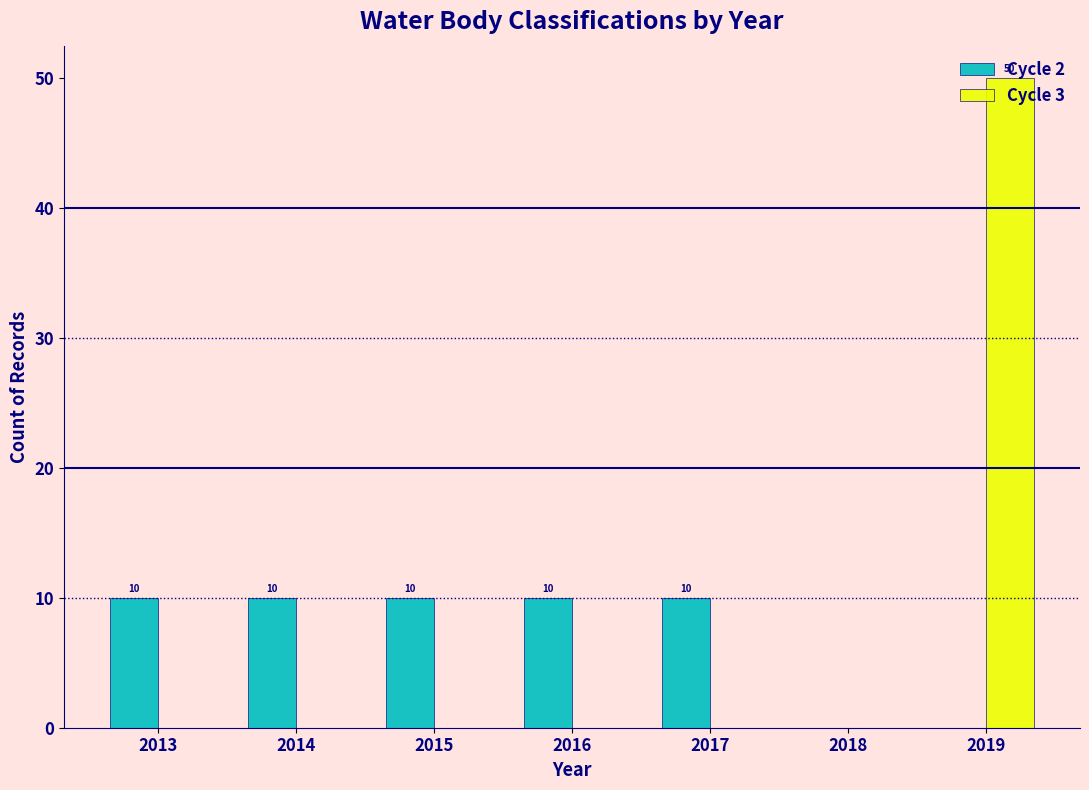

What is the sum of the Cycle 2 values at 2013 and 2019?

10